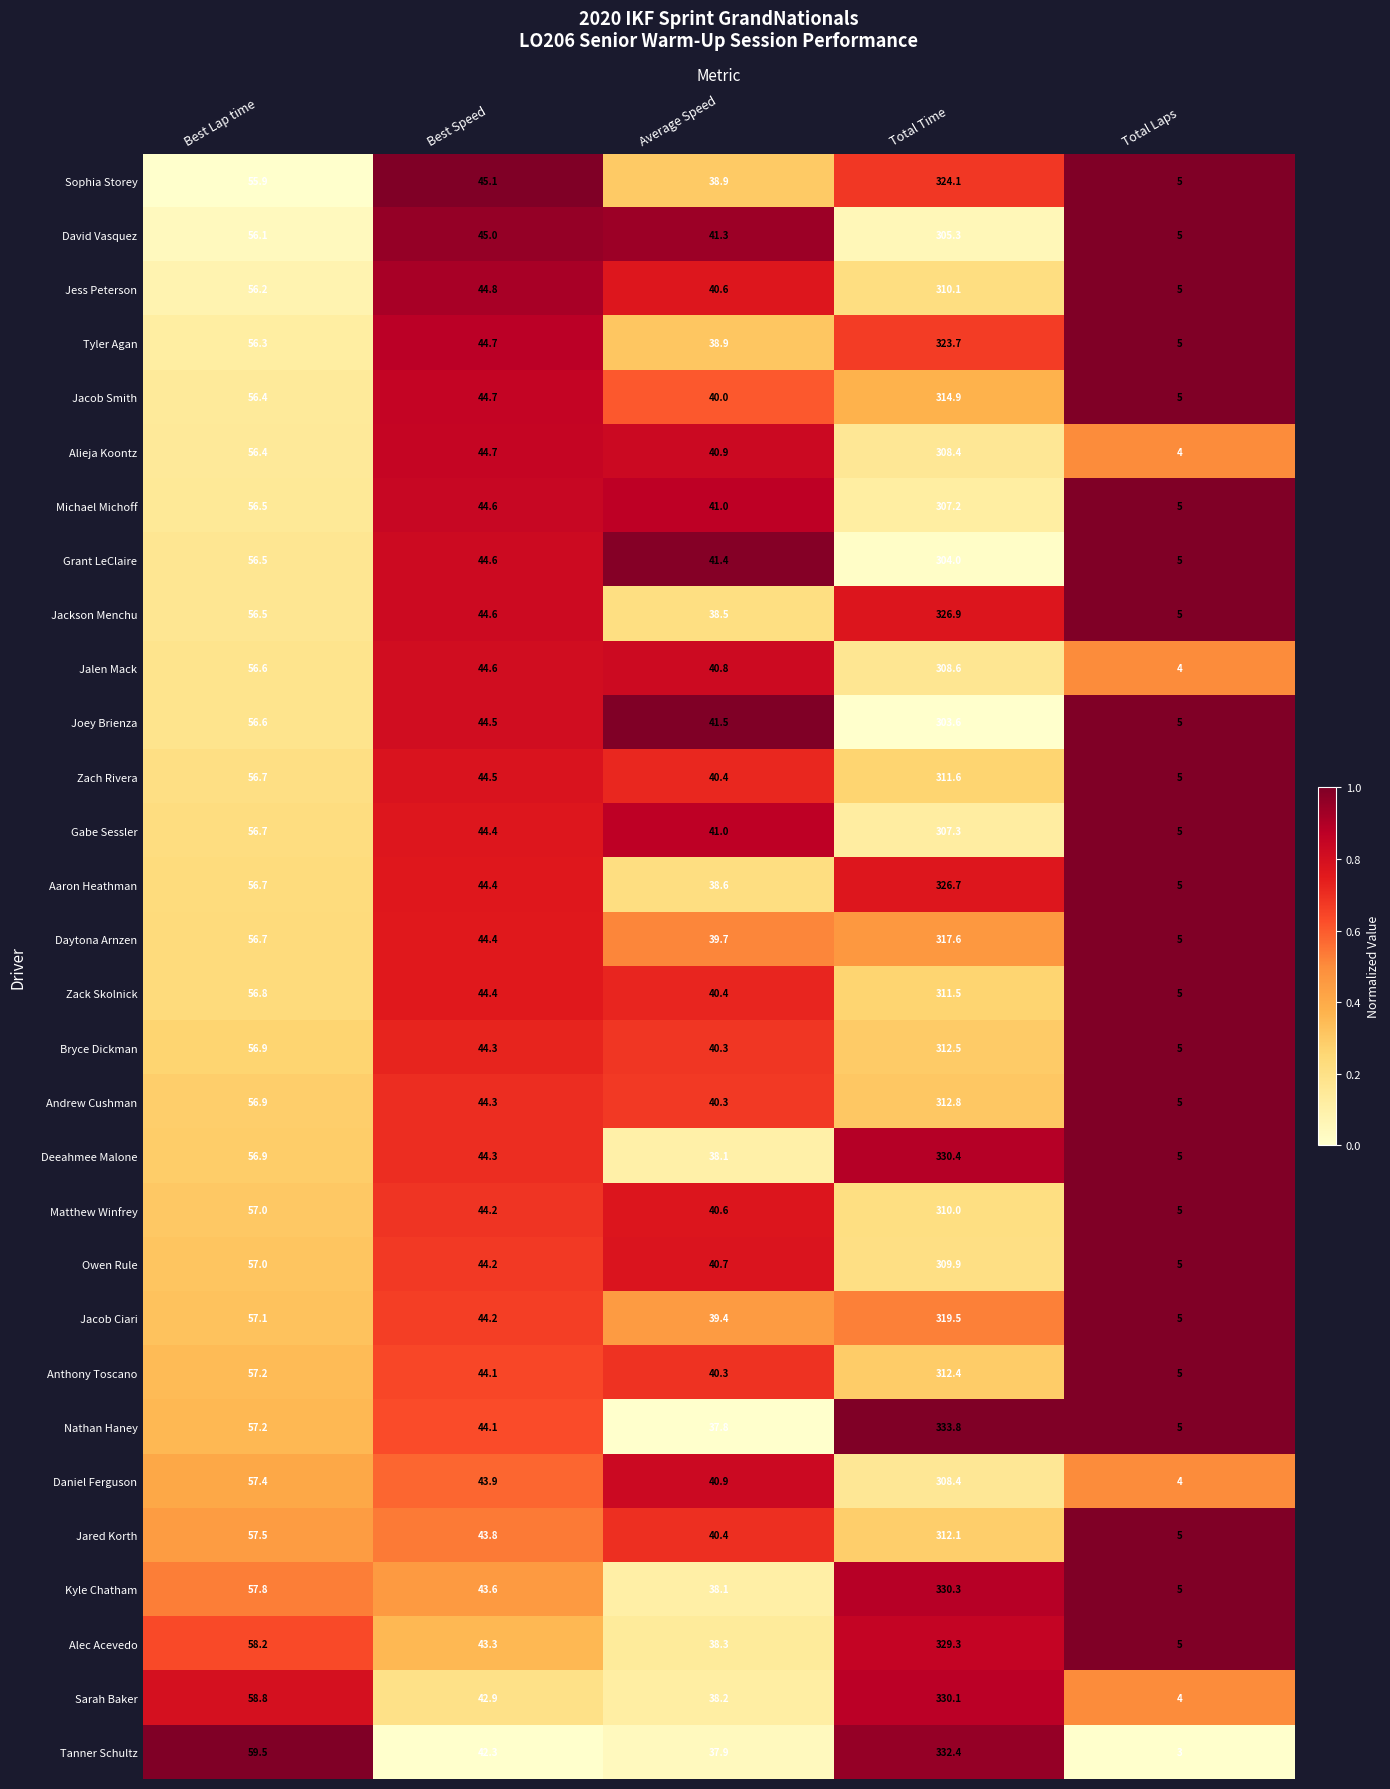

What value does the Zach Rivera series have at Best Speed?

44.5